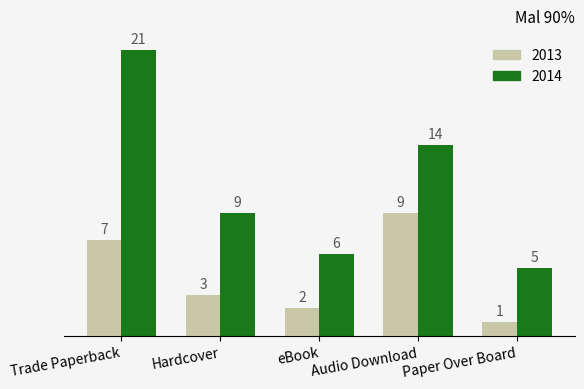

Count the number of categories in the chart.

5